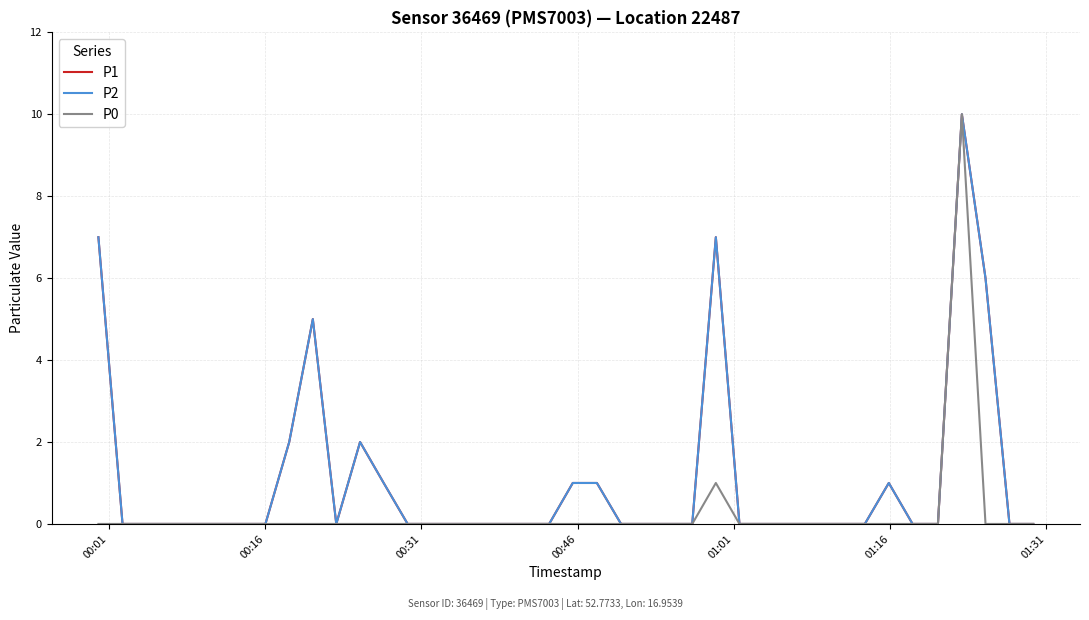

Is this an area chart (filled region under the line)?

No